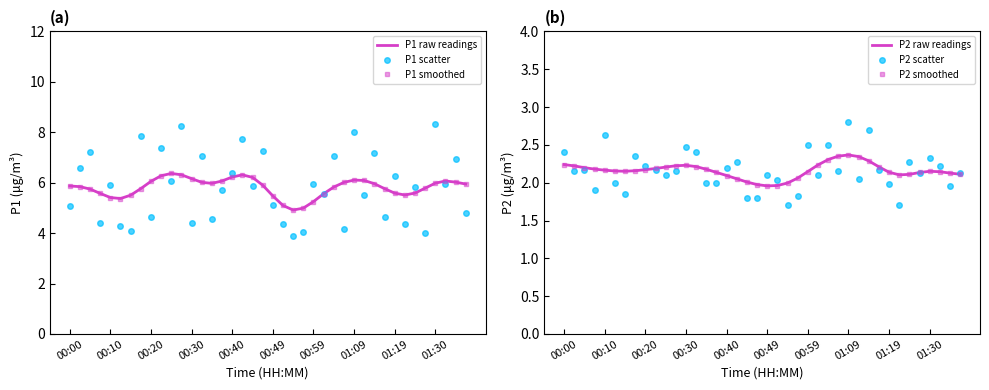

Does the chart have visible grid lines?

No